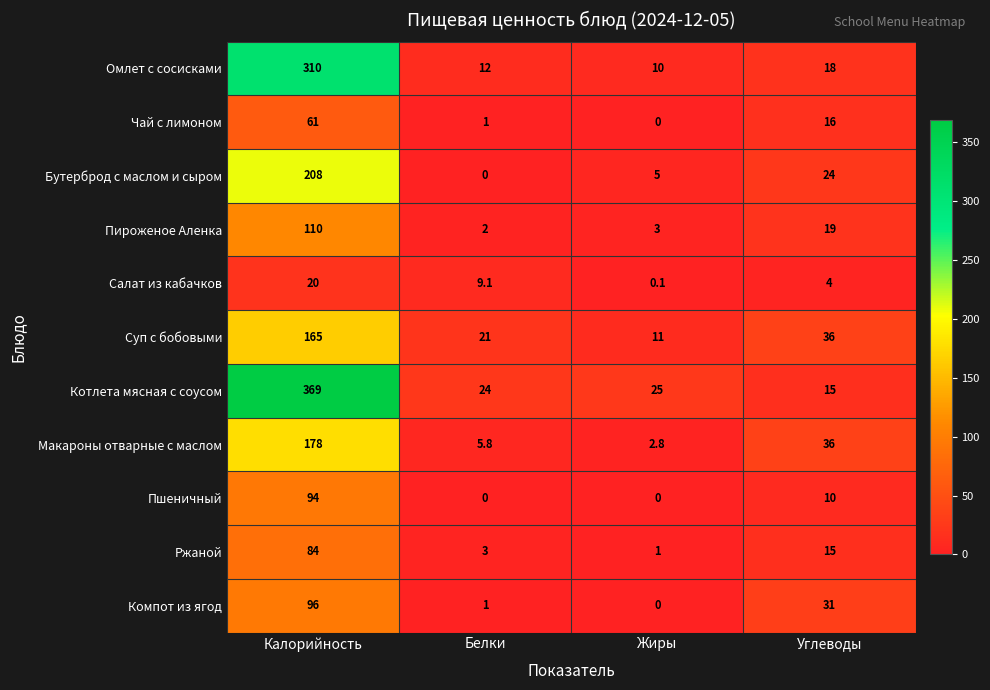

Is it true that Пшеничный equals 0.0 at Жиры?

True